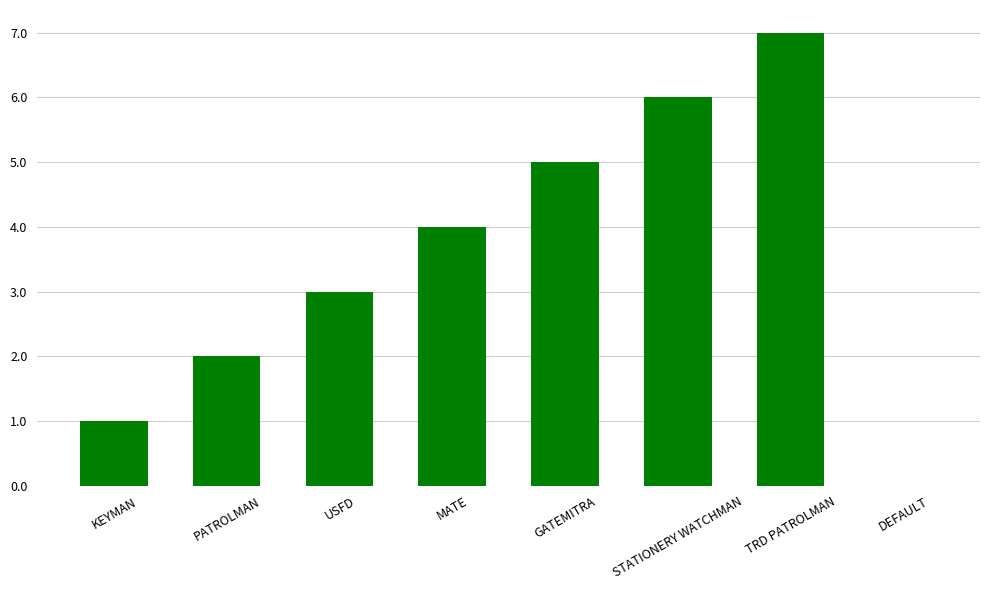

Are the bars grouped side by side (vs. stacked)?

No